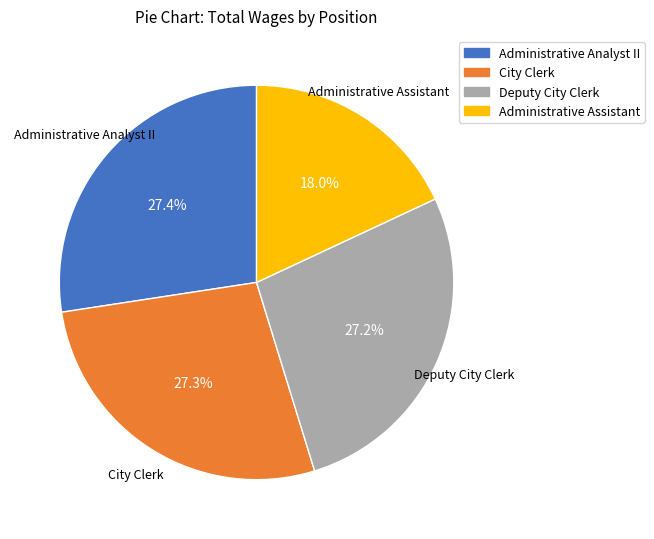

True or false: City Clerk accounts for 27% of the total.

True